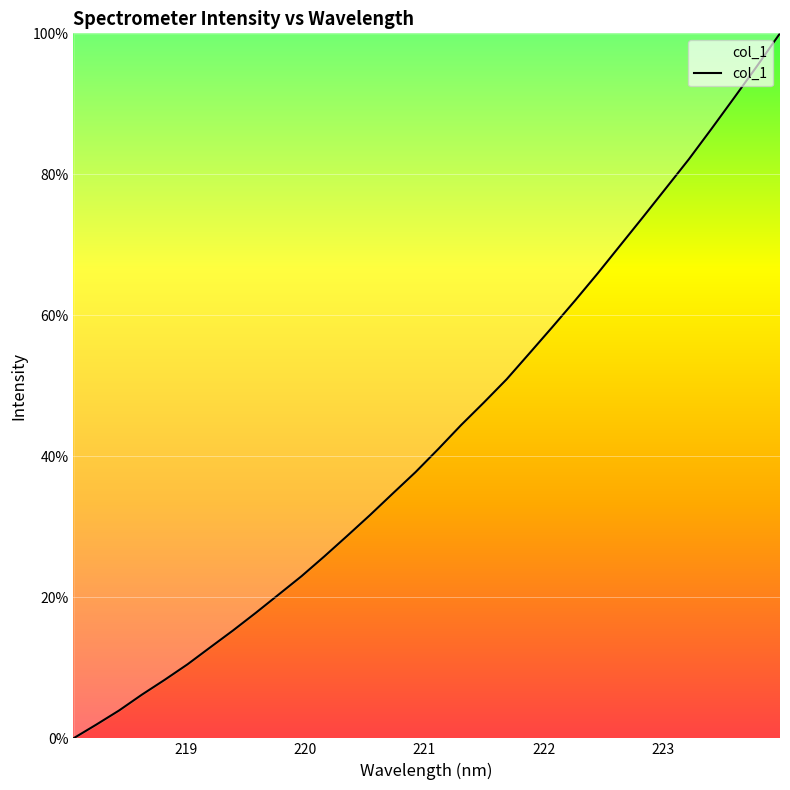

What is the maximum value shown in the chart?

100.0